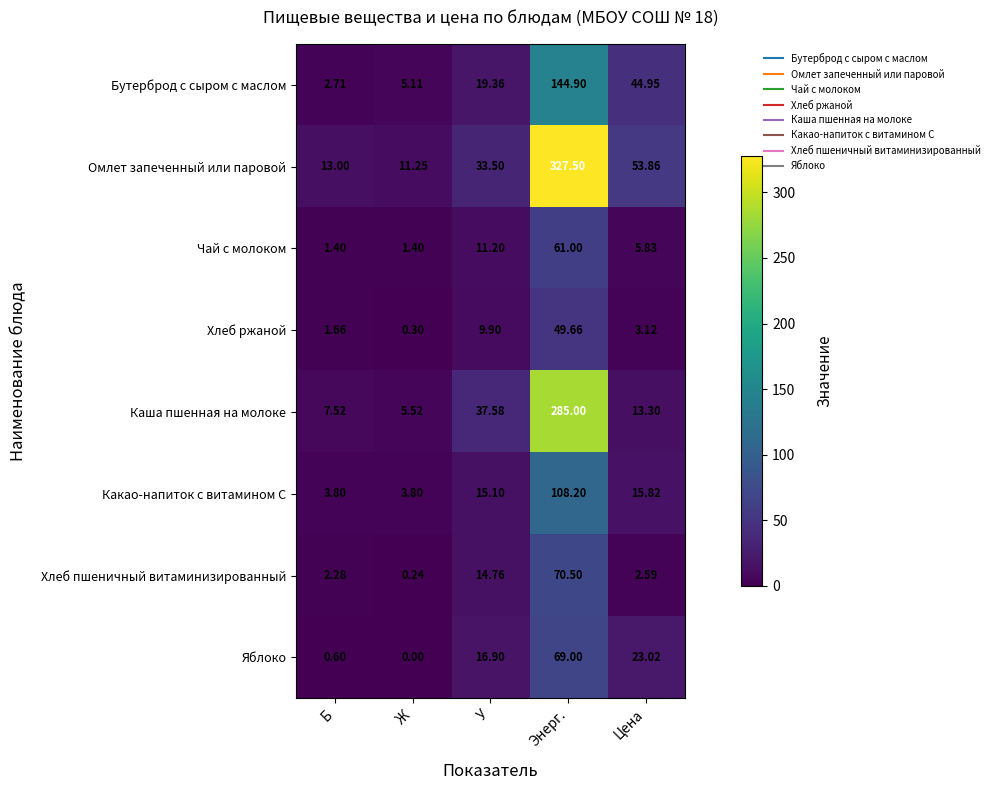

Where is Омлет запеченный или паровой nearest to the value 169?

Цена